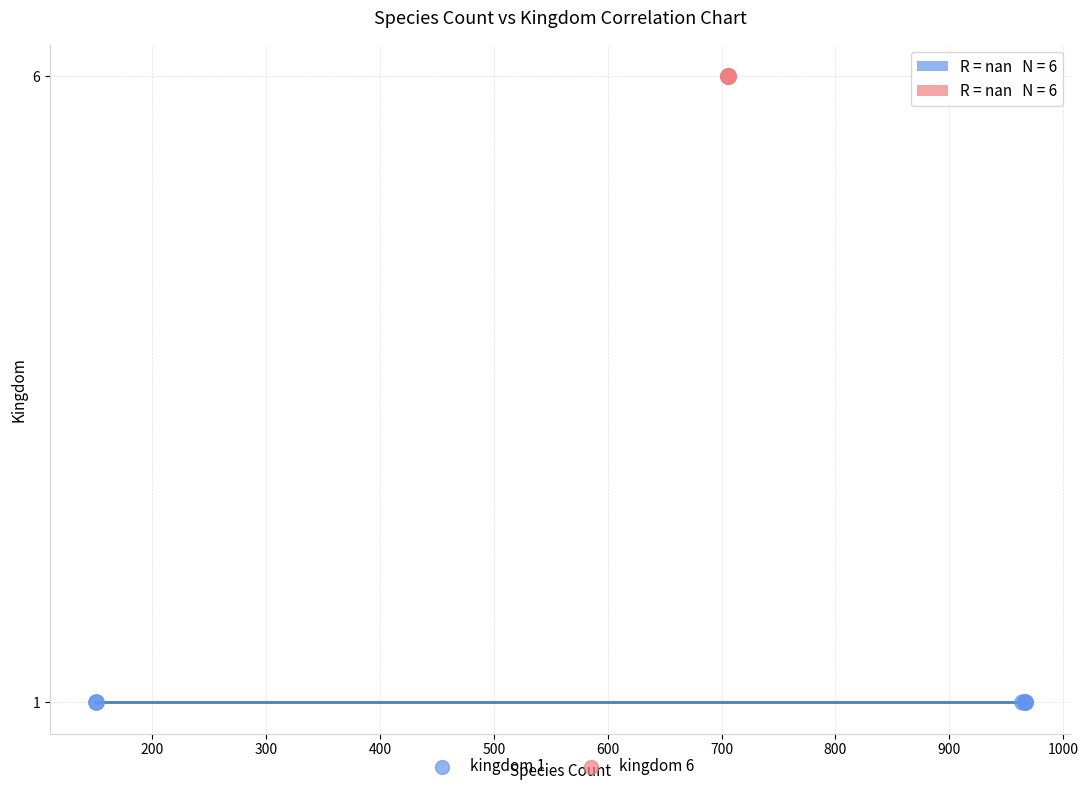

Which series contains the highest Y value?

kingdom 6